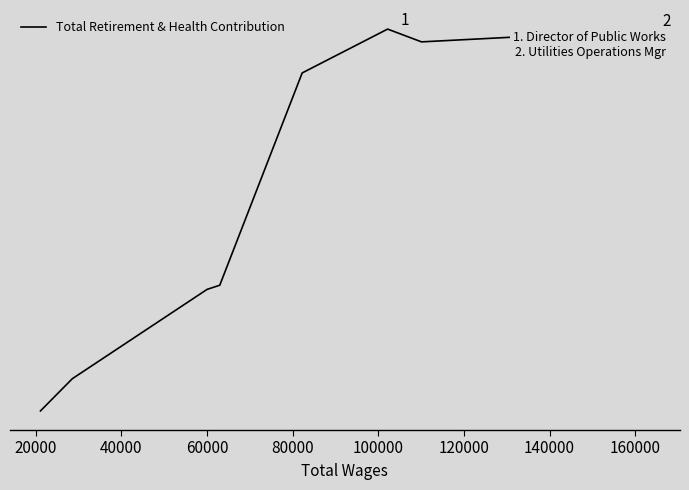

True or false: the data shows 31591 at 80000.

False